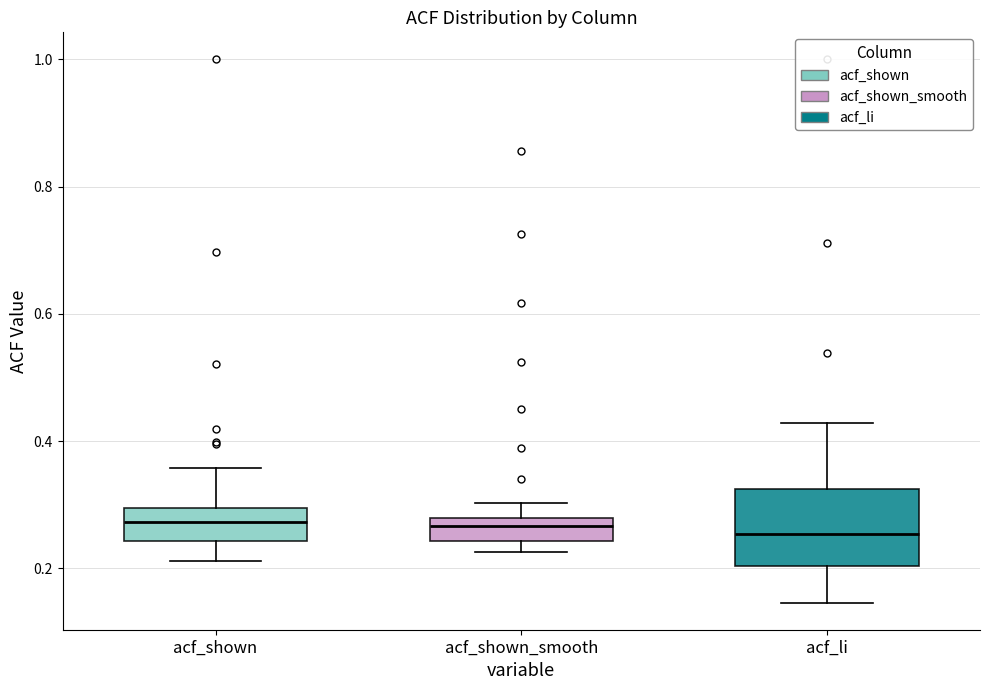

Where does the median line of the box for acf_shown_smooth sit on the y-axis? The values are not printed on the chart, so give them approximately, as read against the axis.

0.26